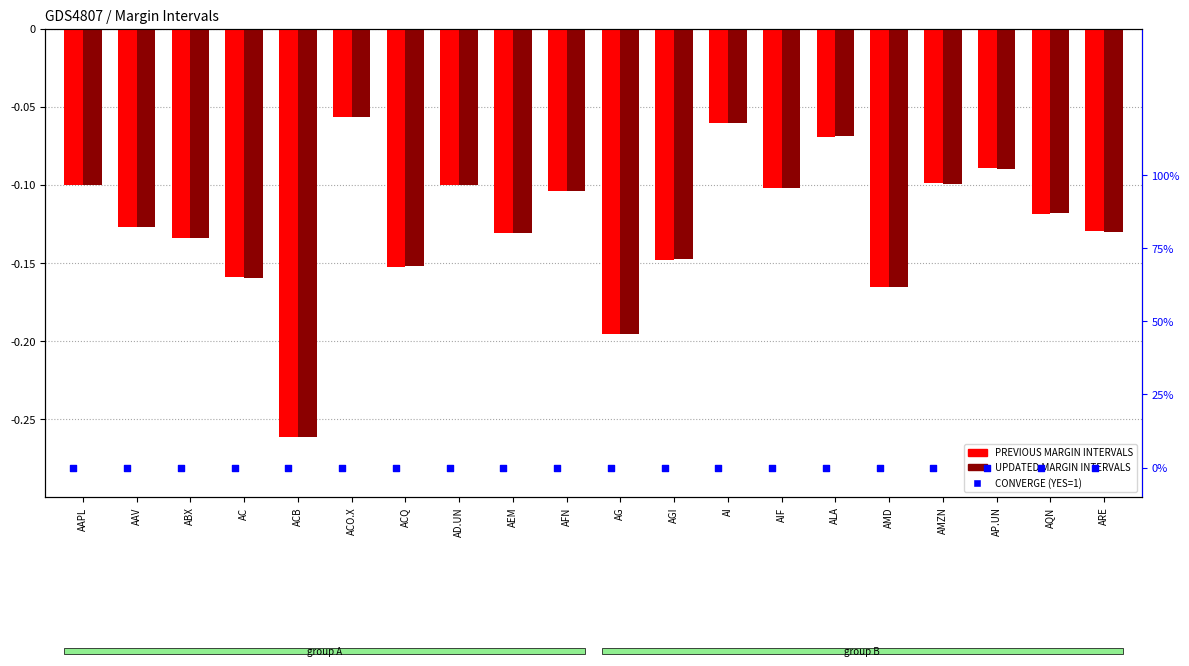

Which series contains the highest Y value?

CONVERGE (YES=1)